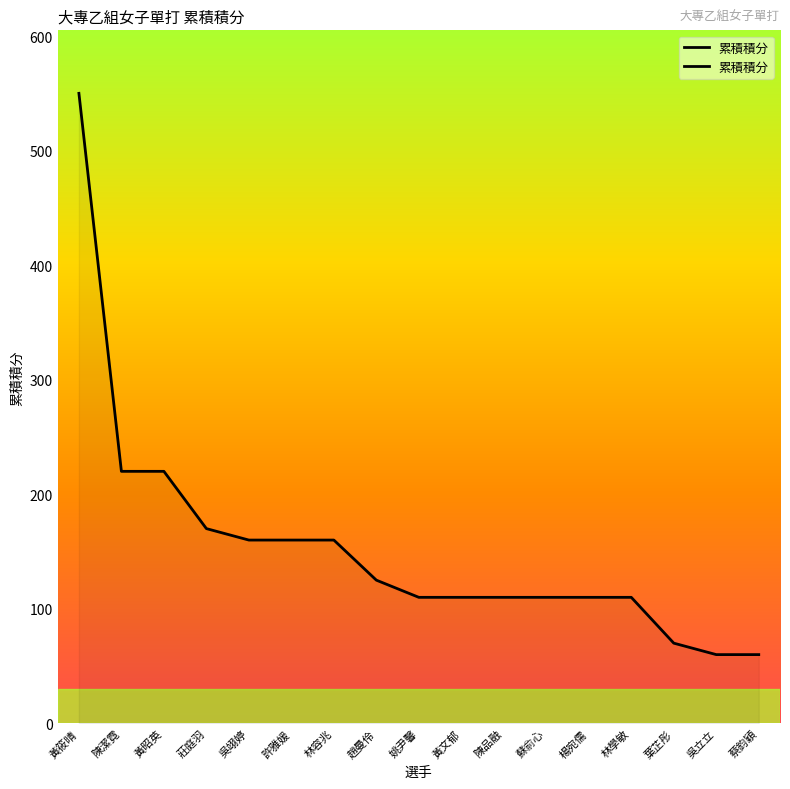

Does the chart have visible grid lines?

No